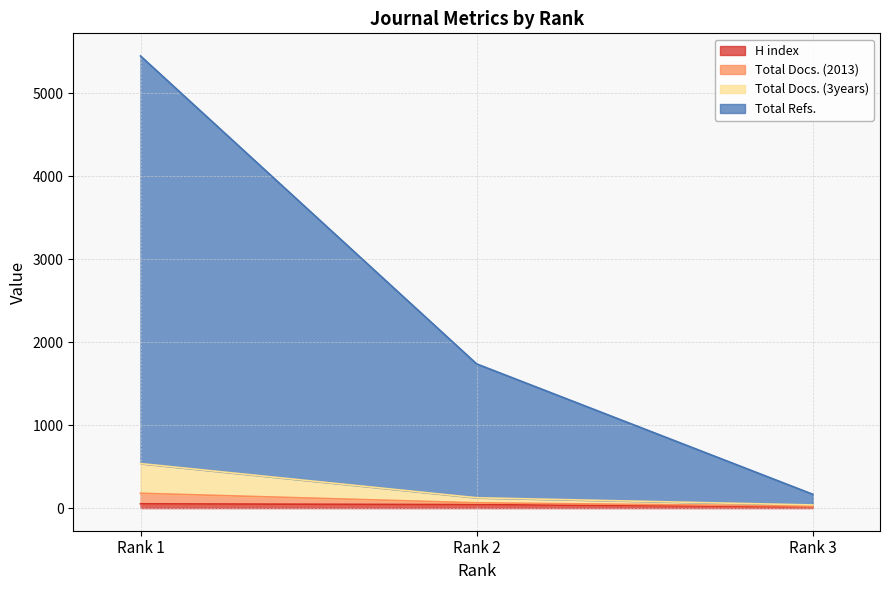

How many lines are shown in the chart?

4